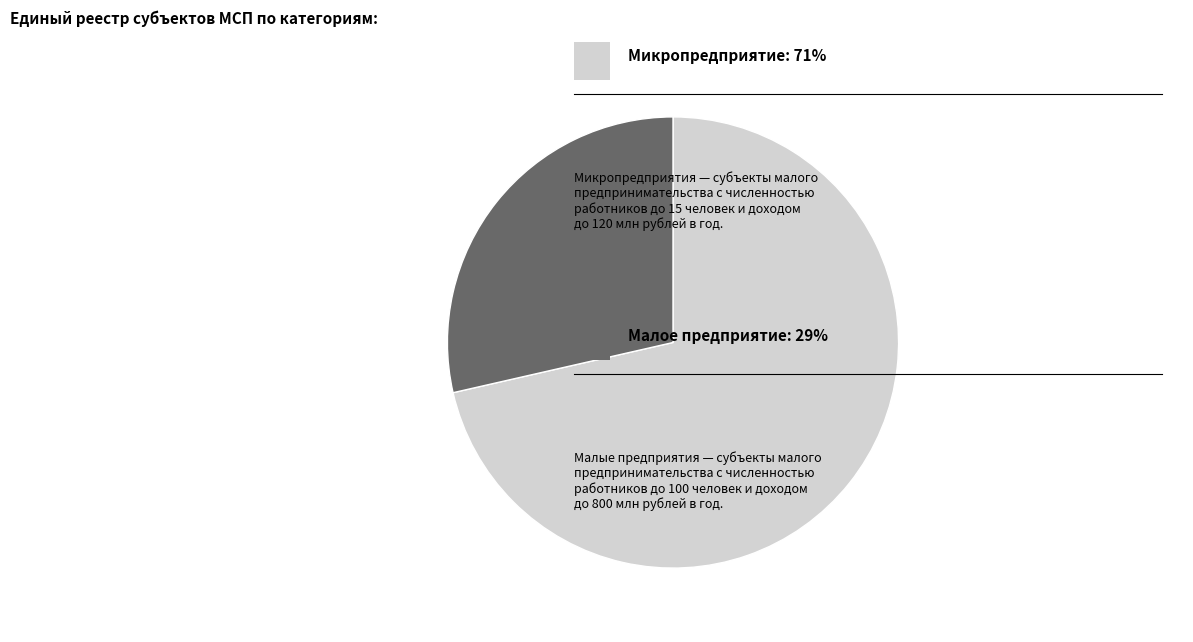

Is there a majority slice in this chart?

Yes